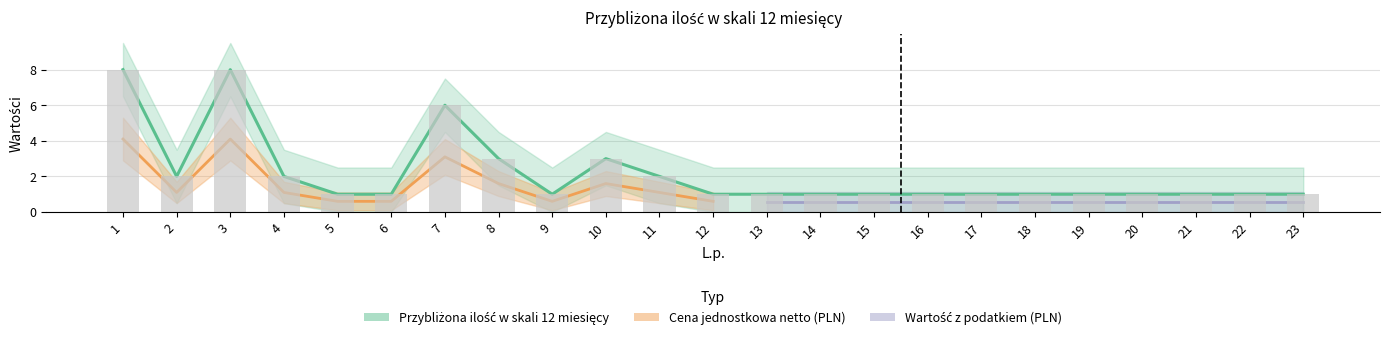

Which series has the largest total across all categories?

Przybliżona ilość w skali 12 miesięcy